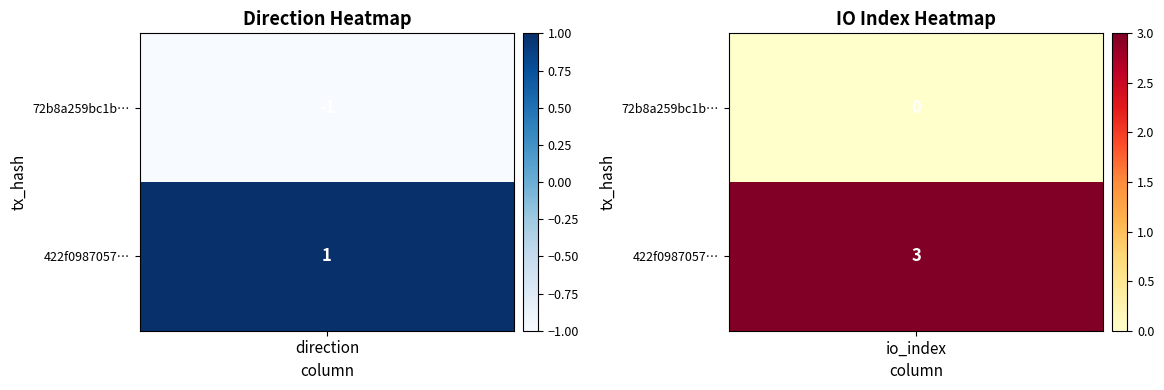

The 422f0987057457522afb292be89032972cb05c6 series shows 3 at 1. True or false?

True